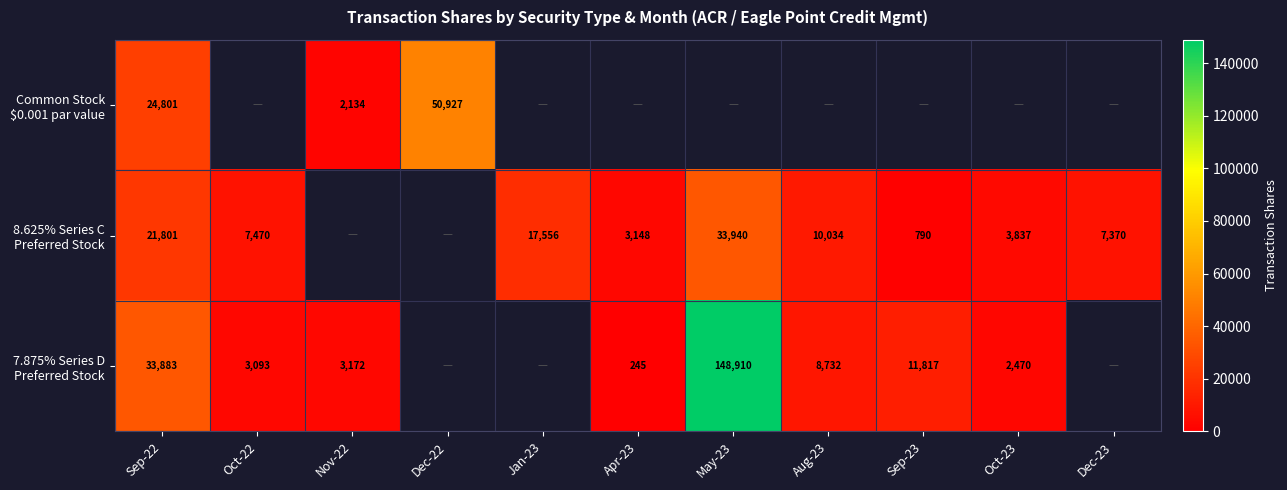

What is the smallest value displayed?

245.0